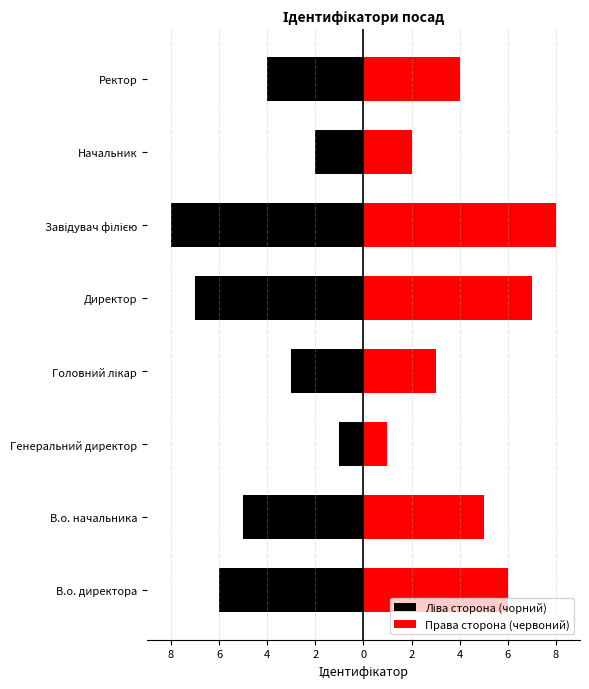

How many bars are there in total?

16